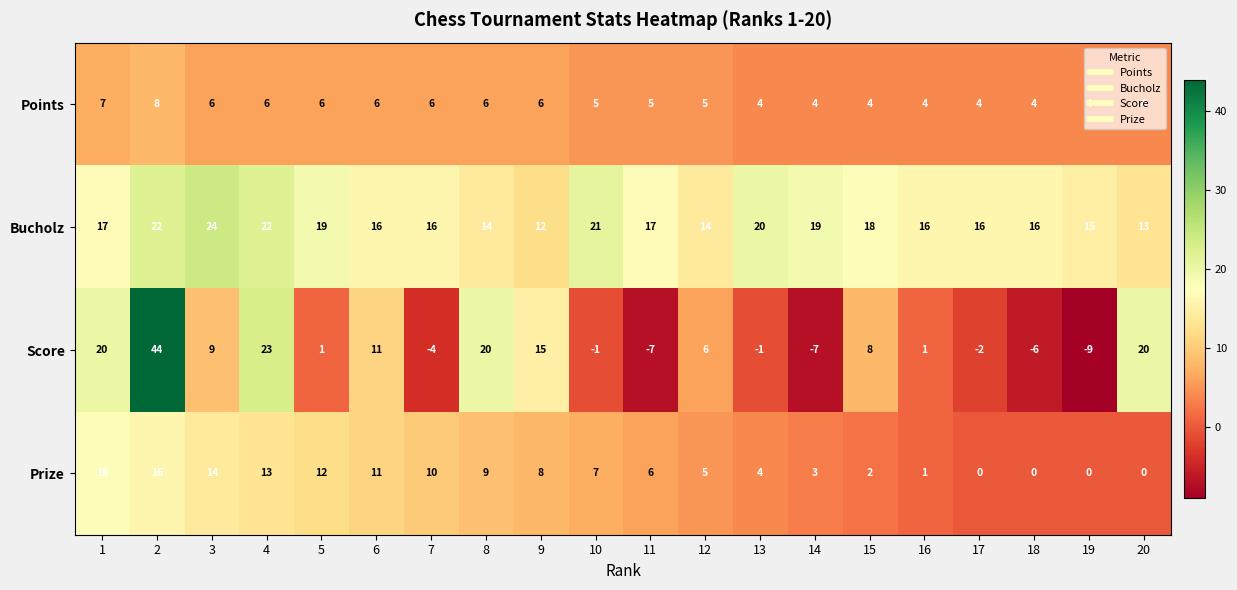

True or false: Bucholz has a value of 17 at 11.

True